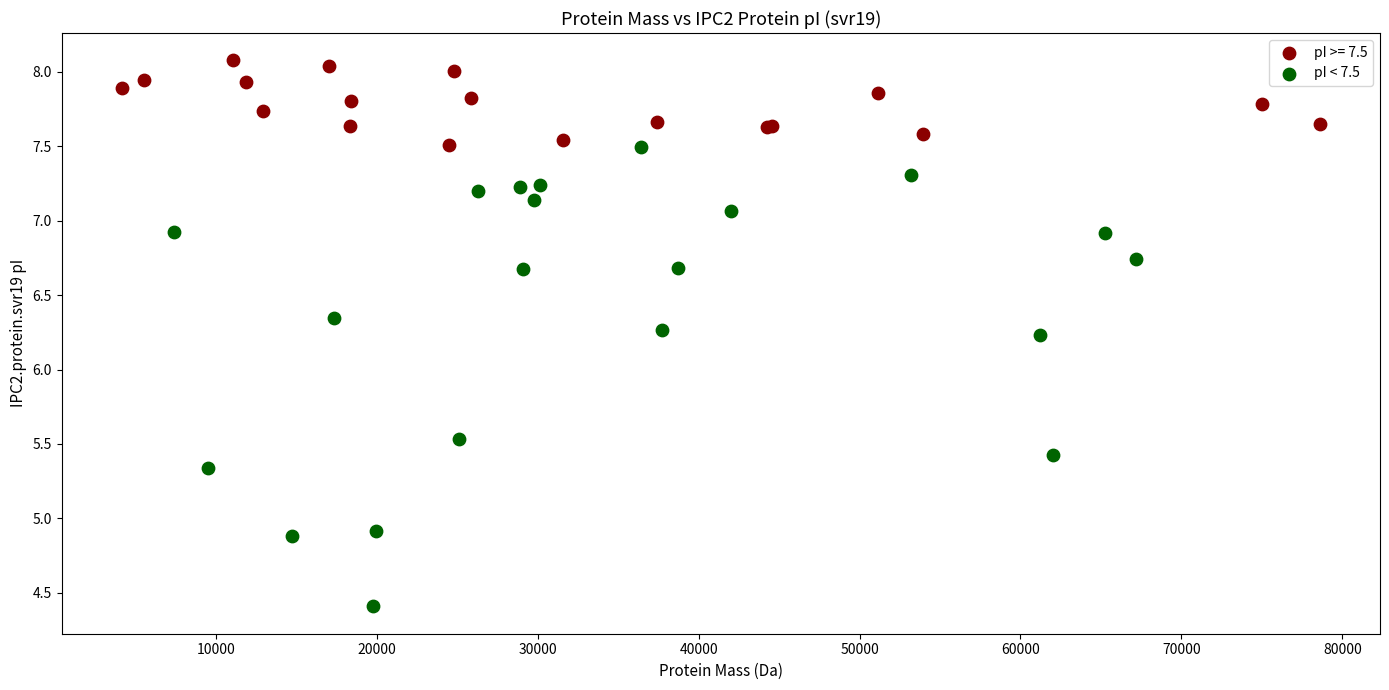

Which series contains the lowest Y value?

pI < 7.5